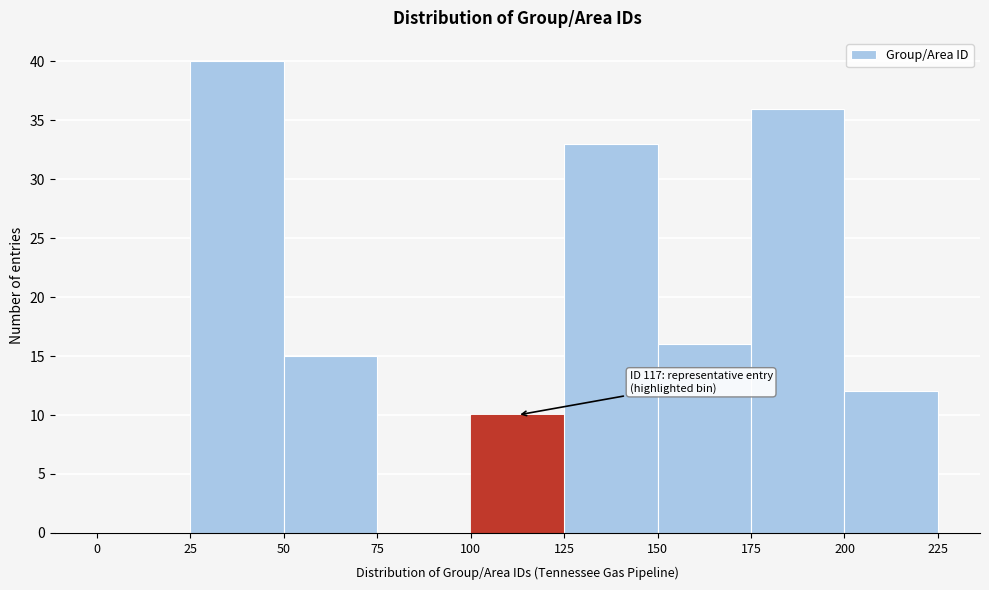

Over which range of the x-axis is the bar tallest?

25 to 50